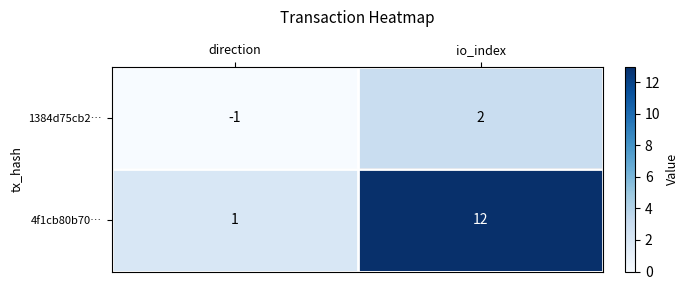

The 4f1cb80b70… series shows 12 at io_index. True or false?

True